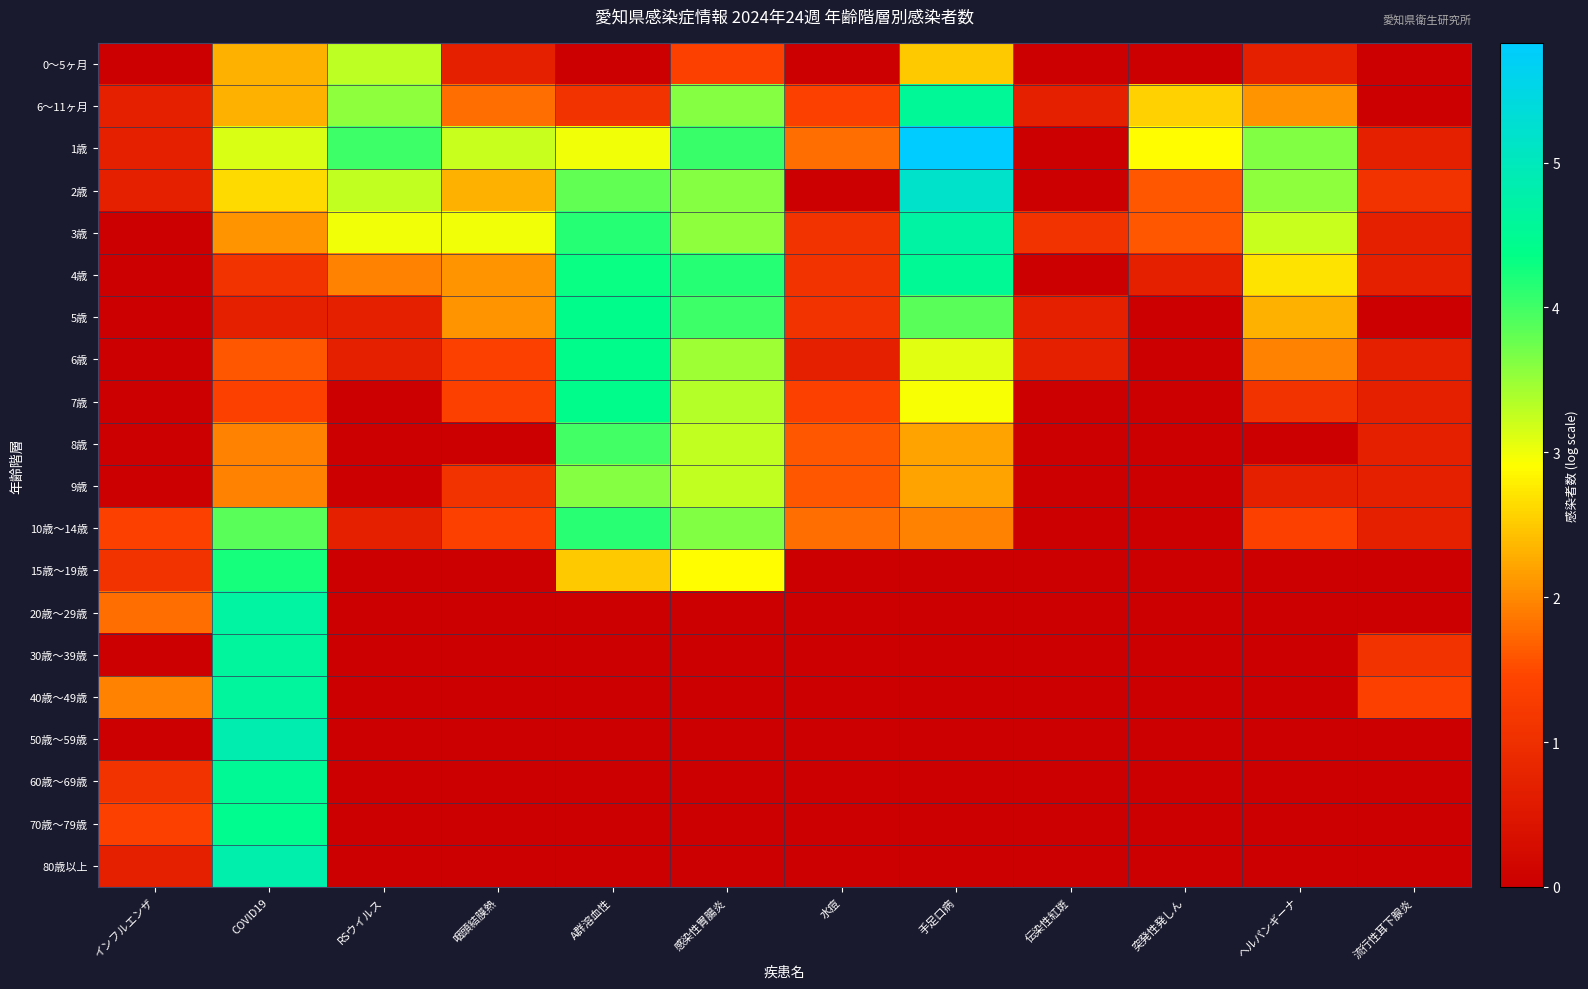

Reading right to left, transcribe all the data shown in this chart.

0～5ヶ月: 流行性耳下腺炎=0.0	ヘルパンギーナ=0.7	突発性発しん=0.0	伝染性紅斑=0.0	手足口病=2.5	水痘=0.0	感染性胃腸炎=1.4	A群溶血性=0.0	咽頭結膜熱=0.7	RSウイルス=3.3	COVID19=2.3	インフルエンザ=0.0
6～11ヶ月: 流行性耳下腺炎=0.0	ヘルパンギーナ=2.1	突発性発しん=2.6	伝染性紅斑=0.7	手足口病=4.5	水痘=1.4	感染性胃腸炎=3.6	A群溶血性=1.1	咽頭結膜熱=1.8	RSウイルス=3.6	COVID19=2.3	インフルエンザ=0.7
1歳: 流行性耳下腺炎=0.7	ヘルパンギーナ=3.6	突発性発しん=2.9	伝染性紅斑=0.0	手足口病=5.8	水痘=1.8	感染性胃腸炎=4.0	A群溶血性=3.0	咽頭結膜熱=3.2	RSウイルス=4.0	COVID19=3.1	インフルエンザ=0.7
2歳: 流行性耳下腺炎=1.1	ヘルパンギーナ=3.6	突発性発しん=1.6	伝染性紅斑=0.0	手足口病=5.2	水痘=0.0	感染性胃腸炎=3.6	A群溶血性=3.8	咽頭結膜熱=2.3	RSウイルス=3.3	COVID19=2.6	インフルエンザ=0.7
3歳: 流行性耳下腺炎=0.7	ヘルパンギーナ=3.2	突発性発しん=1.6	伝染性紅斑=1.1	手足口病=4.7	水痘=1.1	感染性胃腸炎=3.6	A群溶血性=4.1	咽頭結膜熱=3.0	RSウイルス=3.0	COVID19=2.1	インフルエンザ=0.0
4歳: 流行性耳下腺炎=0.7	ヘルパンギーナ=2.7	突発性発しん=0.7	伝染性紅斑=0.0	手足口病=4.5	水痘=1.1	感染性胃腸炎=4.1	A群溶血性=4.3	咽頭結膜熱=2.1	RSウイルス=1.9	COVID19=1.1	インフルエンザ=0.0
5歳: 流行性耳下腺炎=0.0	ヘルパンギーナ=2.3	突発性発しん=0.0	伝染性紅斑=0.7	手足口病=3.9	水痘=1.1	感染性胃腸炎=4.0	A群溶血性=4.4	咽頭結膜熱=2.1	RSウイルス=0.7	COVID19=0.7	インフルエンザ=0.0
6歳: 流行性耳下腺炎=0.7	ヘルパンギーナ=1.9	突発性発しん=0.0	伝染性紅斑=0.7	手足口病=3.1	水痘=0.7	感染性胃腸炎=3.5	A群溶血性=4.4	咽頭結膜熱=1.4	RSウイルス=0.7	COVID19=1.6	インフルエンザ=0.0
7歳: 流行性耳下腺炎=0.7	ヘルパンギーナ=1.1	突発性発しん=0.0	伝染性紅斑=0.0	手足口病=2.9	水痘=1.4	感染性胃腸炎=3.3	A群溶血性=4.4	咽頭結膜熱=1.4	RSウイルス=0.0	COVID19=1.4	インフルエンザ=0.0
8歳: 流行性耳下腺炎=0.7	ヘルパンギーナ=0.0	突発性発しん=0.0	伝染性紅斑=0.0	手足口病=2.2	水痘=1.6	感染性胃腸炎=3.3	A群溶血性=4.0	咽頭結膜熱=0.0	RSウイルス=0.0	COVID19=1.9	インフルエンザ=0.0
9歳: 流行性耳下腺炎=0.7	ヘルパンギーナ=0.7	突発性発しん=0.0	伝染性紅斑=0.0	手足口病=2.2	水痘=1.6	感染性胃腸炎=3.3	A群溶血性=3.6	咽頭結膜熱=1.1	RSウイルス=0.0	COVID19=1.9	インフルエンザ=0.0
10歳～14歳: 流行性耳下腺炎=0.7	ヘルパンギーナ=1.4	突発性発しん=0.0	伝染性紅斑=0.0	手足口病=1.9	水痘=1.8	感染性胃腸炎=3.6	A群溶血性=4.1	咽頭結膜熱=1.4	RSウイルス=0.7	COVID19=3.9	インフルエンザ=1.4
15歳～19歳: 流行性耳下腺炎=0.0	ヘルパンギーナ=0.0	突発性発しん=0.0	伝染性紅斑=0.0	手足口病=0.0	水痘=0.0	感染性胃腸炎=2.9	A群溶血性=2.5	咽頭結膜熱=0.0	RSウイルス=0.0	COVID19=4.2	インフルエンザ=1.1
20歳～29歳: 流行性耳下腺炎=0.0	ヘルパンギーナ=0.0	突発性発しん=0.0	伝染性紅斑=0.0	手足口病=0.0	水痘=0.0	感染性胃腸炎=0.0	A群溶血性=0.0	咽頭結膜熱=0.0	RSウイルス=0.0	COVID19=4.7	インフルエンザ=1.8
30歳～39歳: 流行性耳下腺炎=1.1	ヘルパンギーナ=0.0	突発性発しん=0.0	伝染性紅斑=0.0	手足口病=0.0	水痘=0.0	感染性胃腸炎=0.0	A群溶血性=0.0	咽頭結膜熱=0.0	RSウイルス=0.0	COVID19=4.6	インフルエンザ=0.0
40歳～49歳: 流行性耳下腺炎=1.4	ヘルパンギーナ=0.0	突発性発しん=0.0	伝染性紅斑=0.0	手足口病=0.0	水痘=0.0	感染性胃腸炎=0.0	A群溶血性=0.0	咽頭結膜熱=0.0	RSウイルス=0.0	COVID19=4.6	インフルエンザ=1.9
50歳～59歳: 流行性耳下腺炎=0.0	ヘルパンギーナ=0.0	突発性発しん=0.0	伝染性紅斑=0.0	手足口病=0.0	水痘=0.0	感染性胃腸炎=0.0	A群溶血性=0.0	咽頭結膜熱=0.0	RSウイルス=0.0	COVID19=4.9	インフルエンザ=0.0
60歳～69歳: 流行性耳下腺炎=0.0	ヘルパンギーナ=0.0	突発性発しん=0.0	伝染性紅斑=0.0	手足口病=0.0	水痘=0.0	感染性胃腸炎=0.0	A群溶血性=0.0	咽頭結膜熱=0.0	RSウイルス=0.0	COVID19=4.5	インフルエンザ=1.1
70歳～79歳: 流行性耳下腺炎=0.0	ヘルパンギーナ=0.0	突発性発しん=0.0	伝染性紅斑=0.0	手足口病=0.0	水痘=0.0	感染性胃腸炎=0.0	A群溶血性=0.0	咽頭結膜熱=0.0	RSウイルス=0.0	COVID19=4.5	インフルエンザ=1.4
80歳以上: 流行性耳下腺炎=0.0	ヘルパンギーナ=0.0	突発性発しん=0.0	伝染性紅斑=0.0	手足口病=0.0	水痘=0.0	感染性胃腸炎=0.0	A群溶血性=0.0	咽頭結膜熱=0.0	RSウイルス=0.0	COVID19=4.8	インフルエンザ=0.7